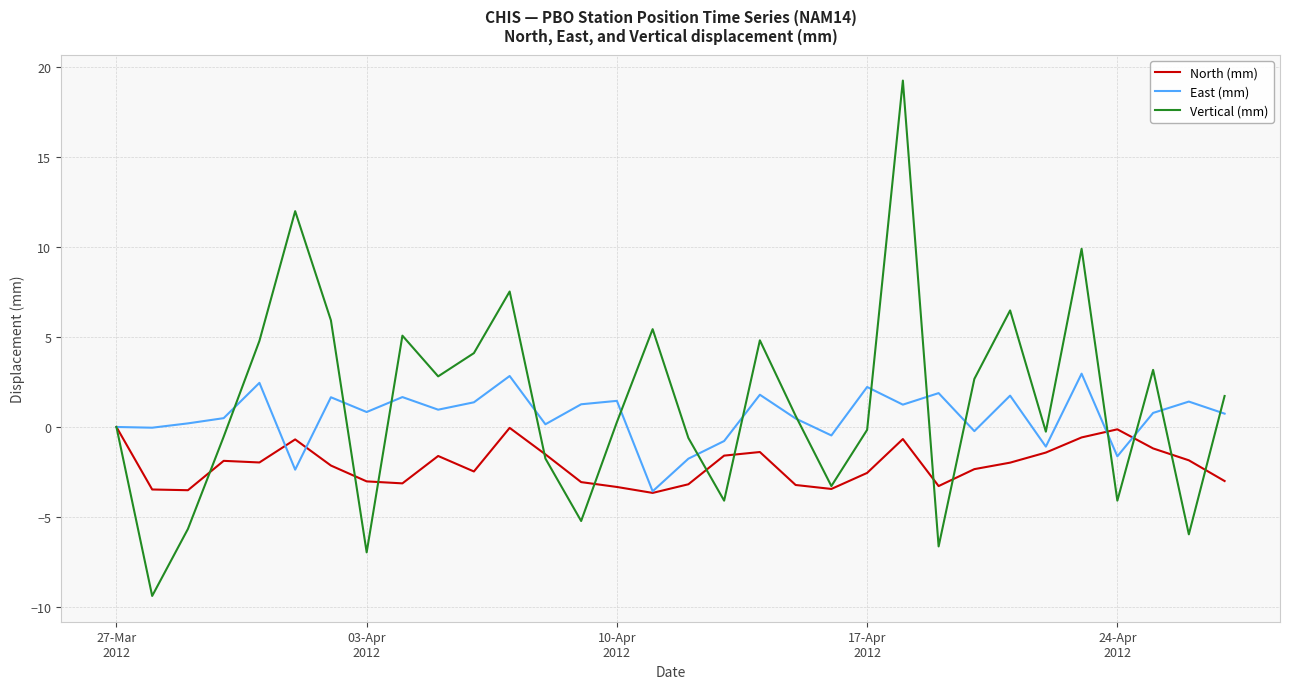

What is the minimum value shown in the chart?

-9.4